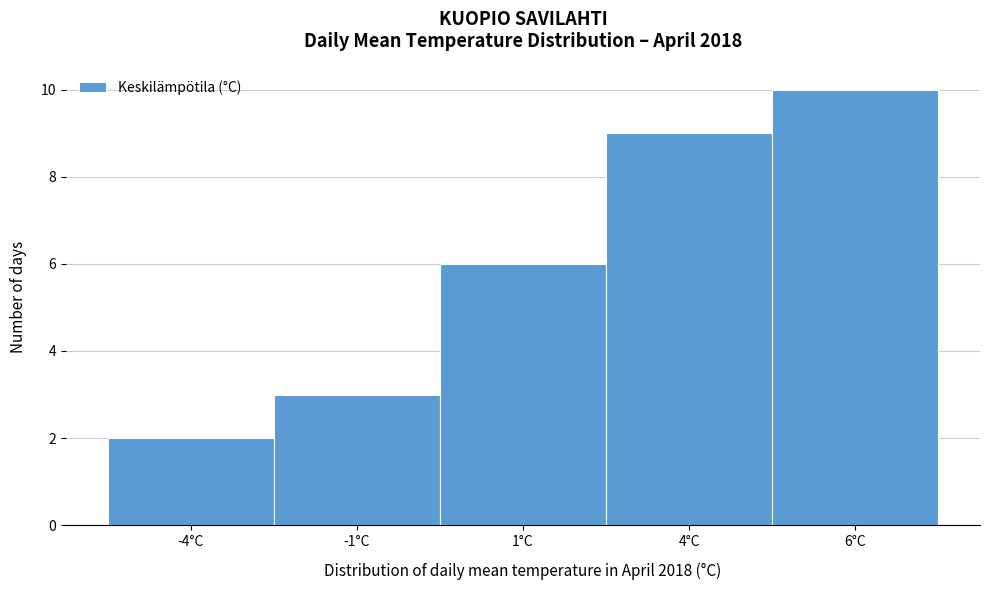

Reading left to right, transcribe all the data shown in this chart.

2	3	6	9	10